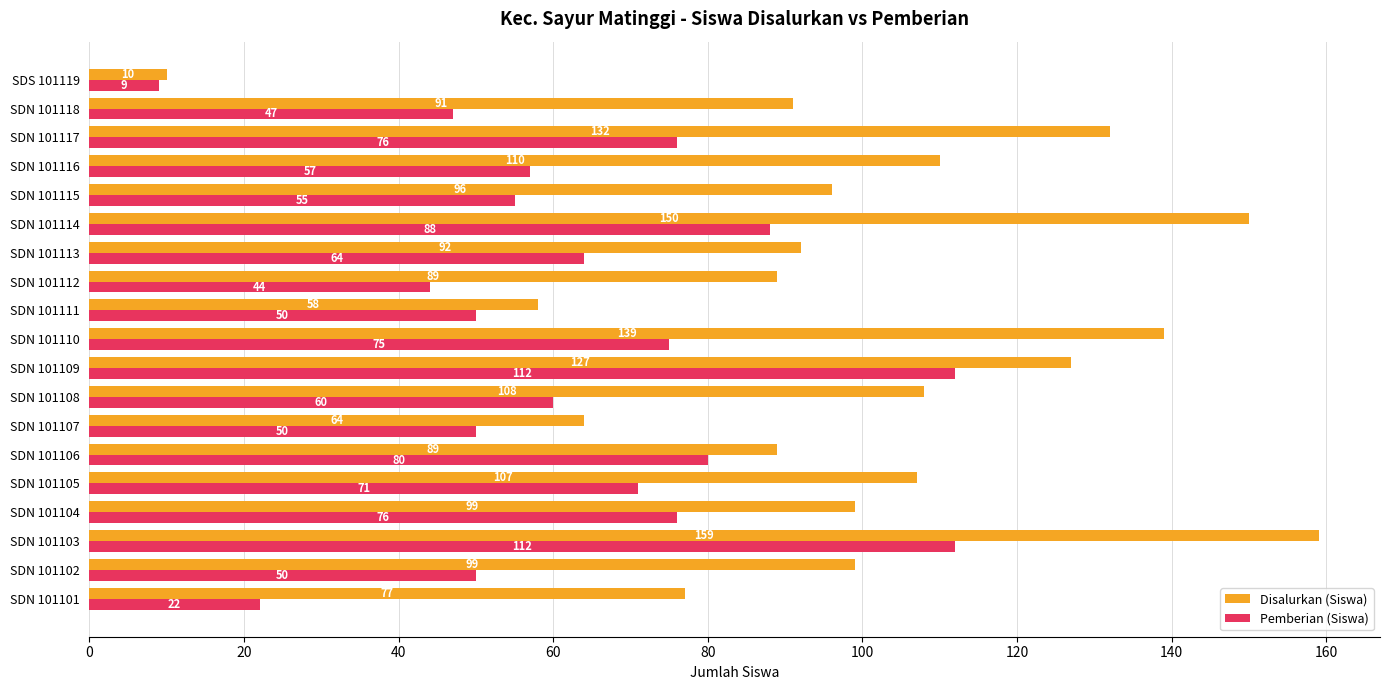

Rank the series by their maximum value, from lowest to highest.

Pemberian (Siswa), Disalurkan (Siswa)